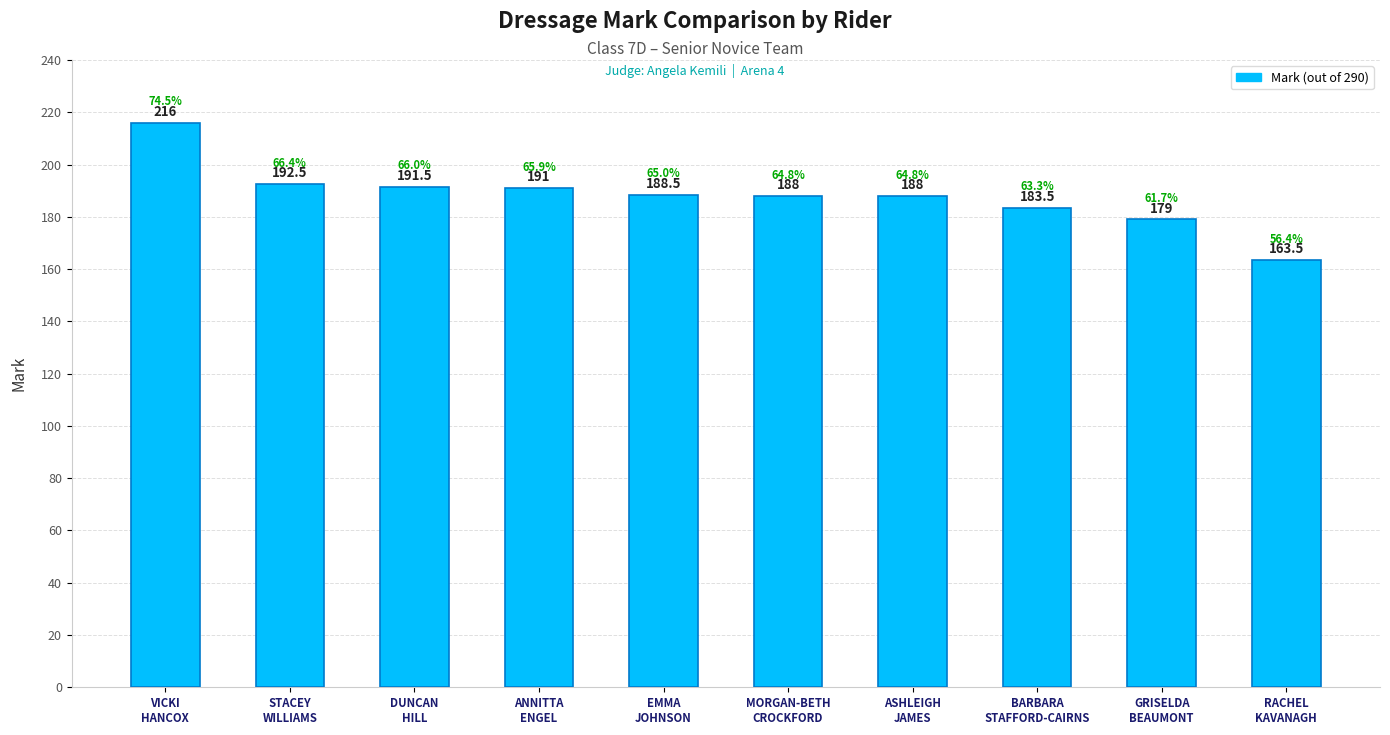

Read the value at VICKI
HANCOX.

216.0